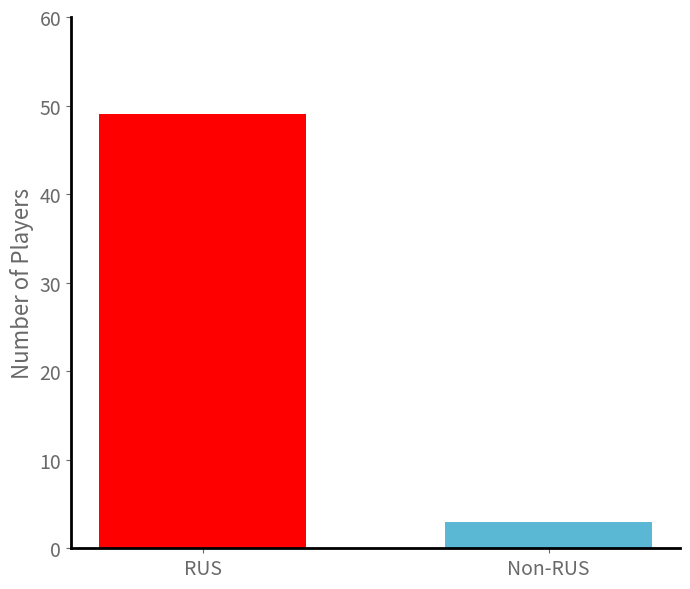

What is the smallest value displayed?

3